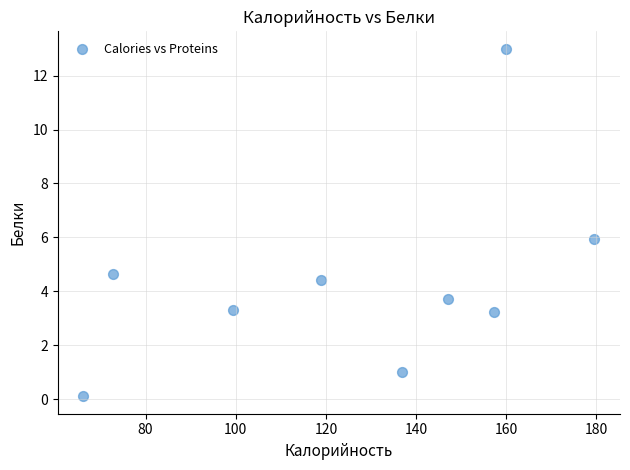

What is the average X value?

126.5